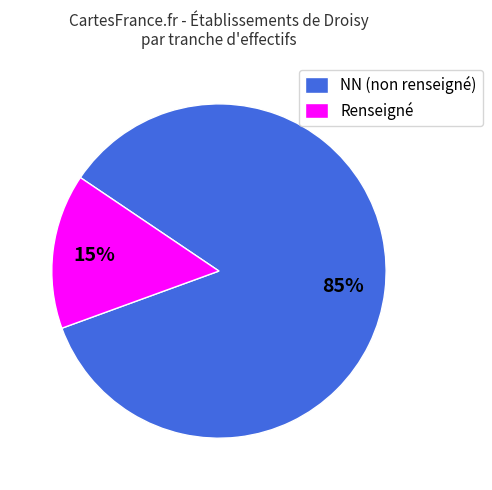

To the nearest percent, what is the average slice percentage?

50%